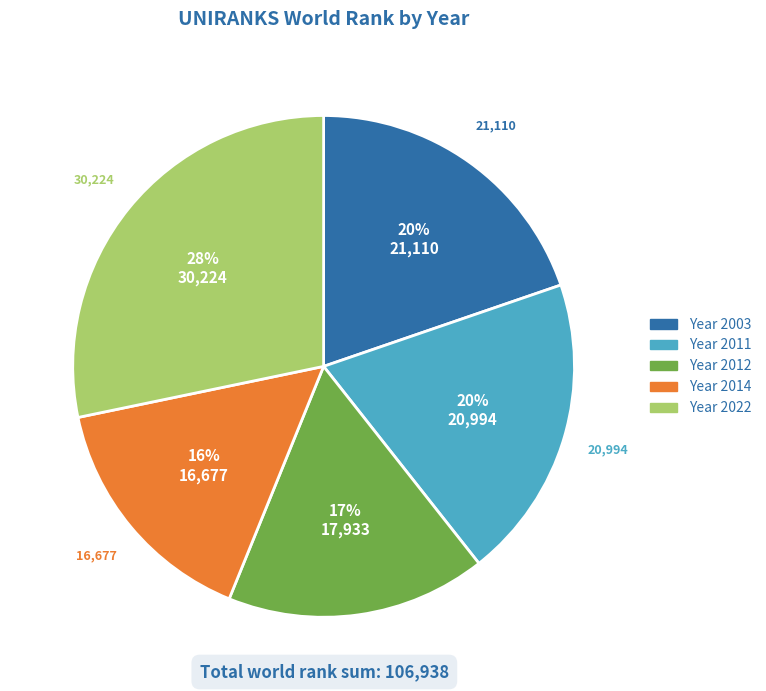

To the nearest percent, what is the average slice percentage?

20%